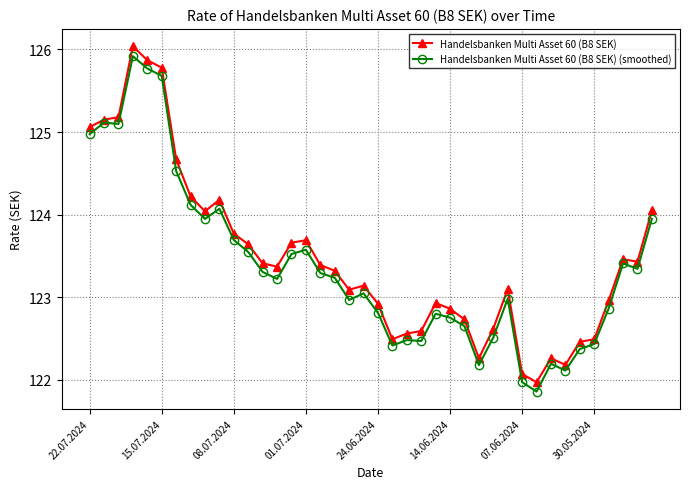

How many data points does each series have?

40